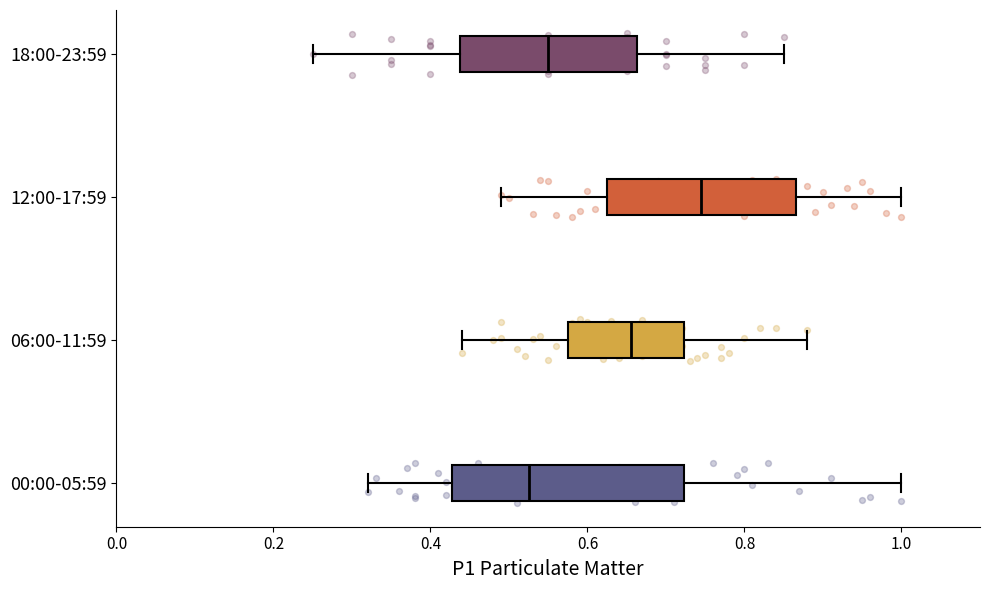

Reading bottom to top, read every box against the x-axis: the position of its median line, the range the box covers, and the ends of its whiskers. The values are not printed on the chart, so give them approximately, as read against the axis.

00:00-05:59: median 0.52, box 0.42 to 0.72, whiskers 0.32 to 1.00
06:00-11:59: median 0.66, box 0.58 to 0.72, whiskers 0.44 to 0.88
12:00-17:59: median 0.74, box 0.62 to 0.86, whiskers 0.50 to 1.00
18:00-23:59: median 0.56, box 0.44 to 0.66, whiskers 0.26 to 0.86